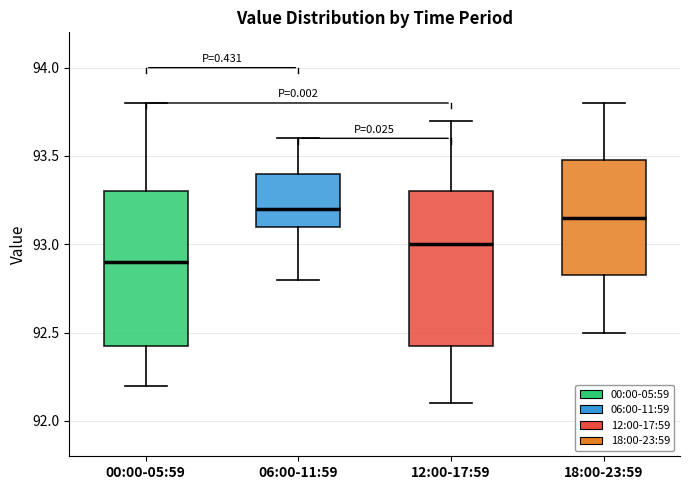

Reading left to right, transcribe this box plot: for each box, give where its median line is, the range the box spans, and where its two whiskers end, as read against the y-axis. The values are not printed on the chart, so give them approximately, as read against the axis.

00:00-05:59: median 92.90, box 92.45 to 93.30, whiskers 92.20 to 93.80
06:00-11:59: median 93.20, box 93.10 to 93.40, whiskers 92.80 to 93.60
12:00-17:59: median 93.00, box 92.45 to 93.30, whiskers 92.10 to 93.70
18:00-23:59: median 93.15, box 92.85 to 93.50, whiskers 92.50 to 93.80